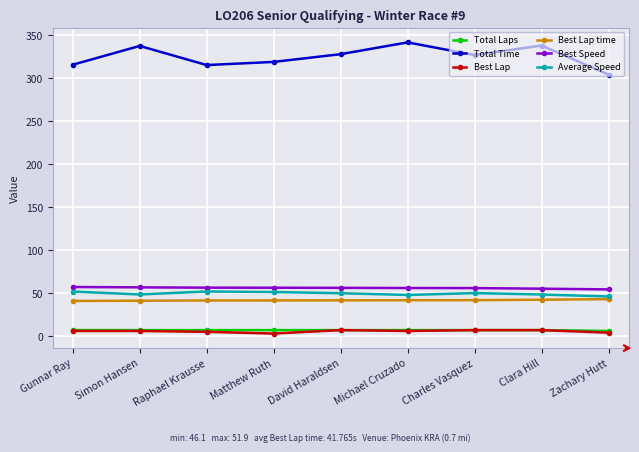

In Total Time, how many points are higher than both neighbors (excluding endpoints)?

3